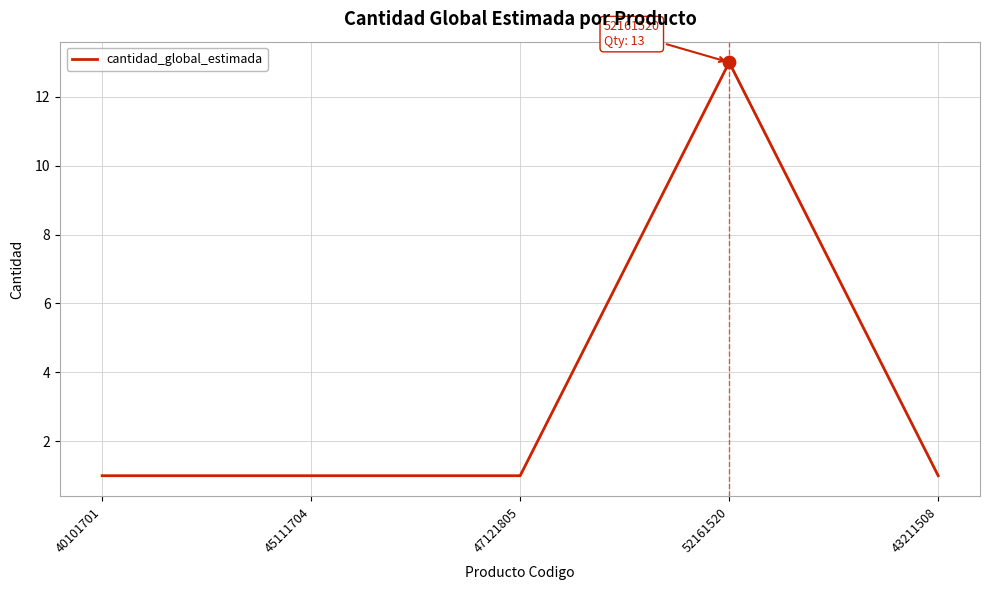

What is the ratio of the value at 40101701 to the value at 43211508?

1.0